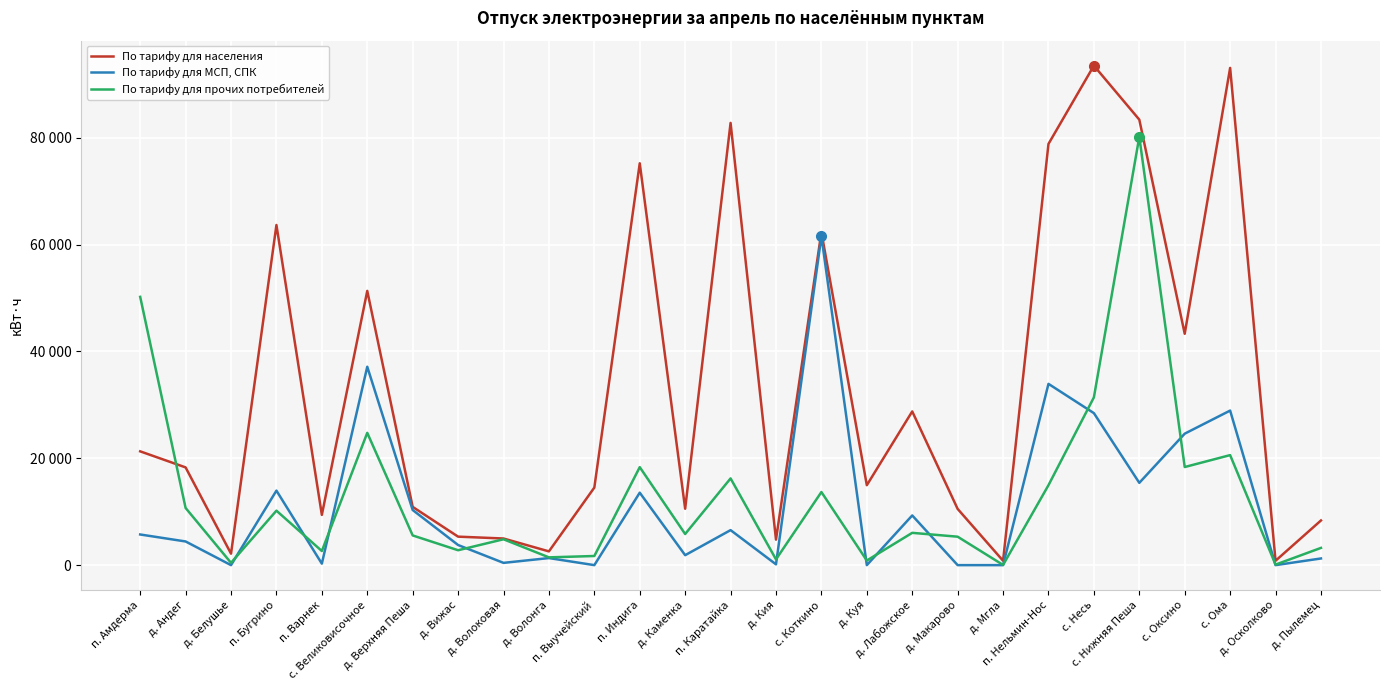

At how many categories does at least one series exceed 93094?

1